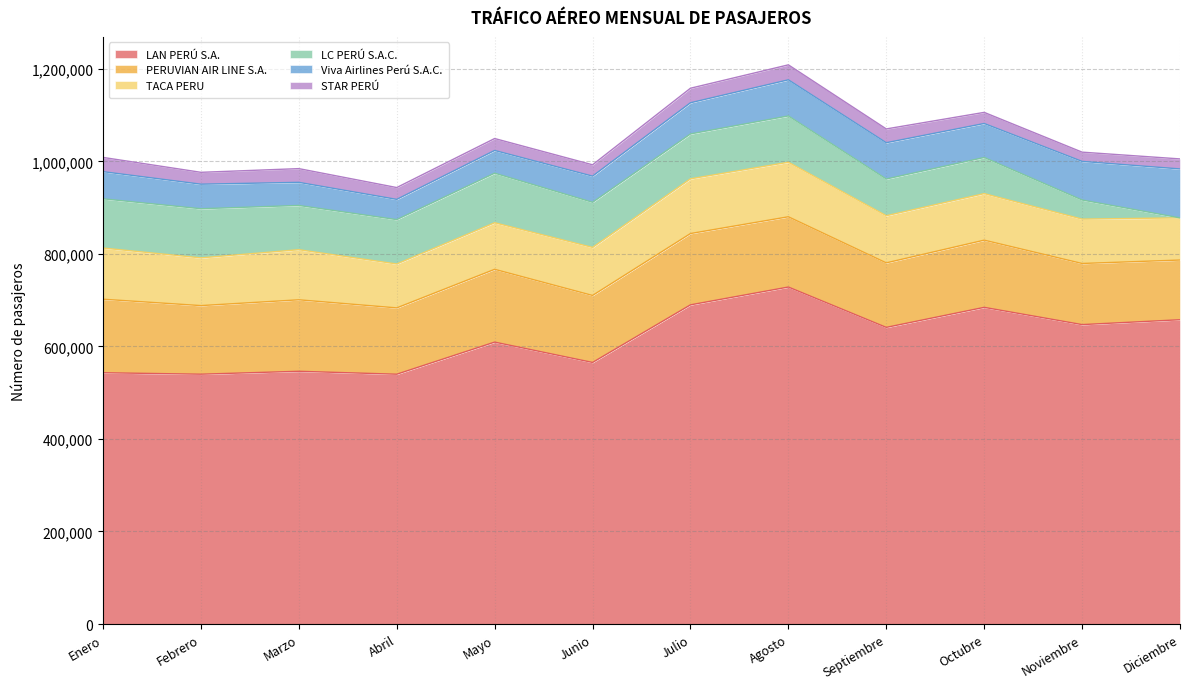

How many distinct data groups are displayed?

6